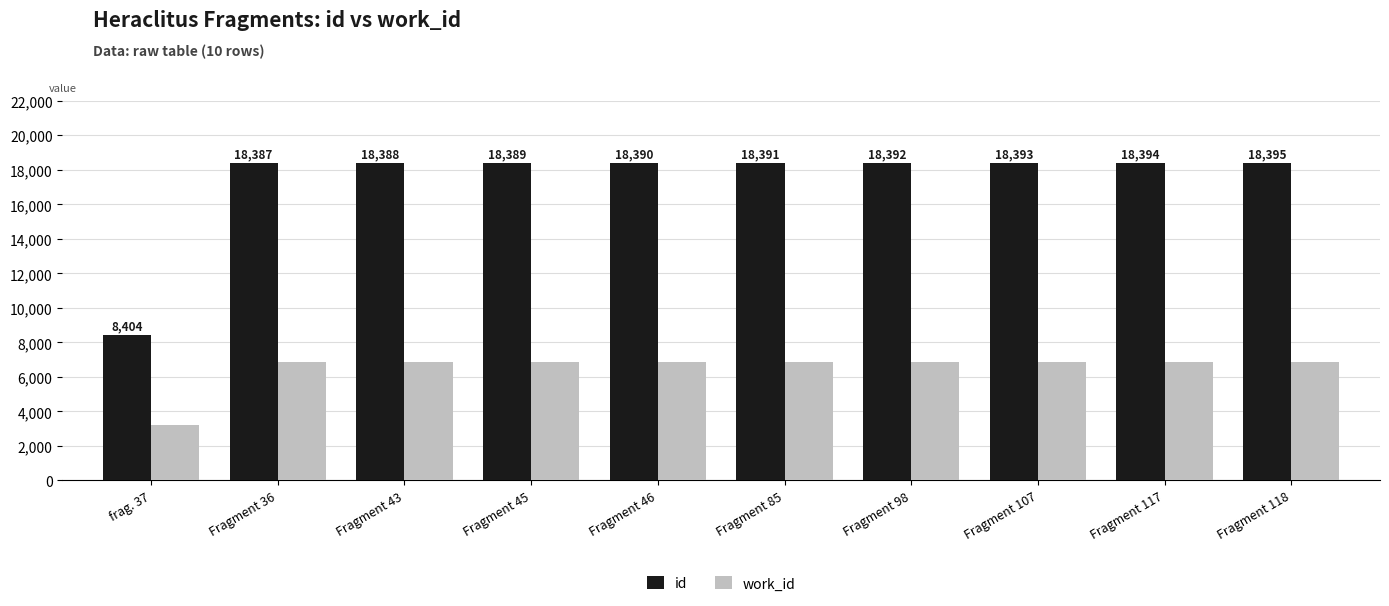

What are all the series names shown in the legend?

id, work_id